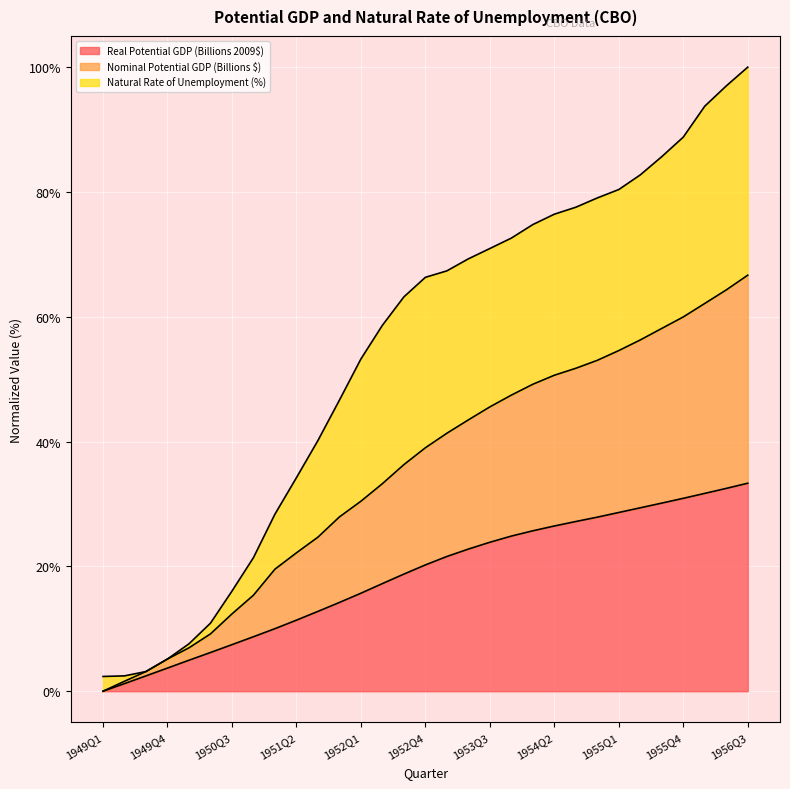

How many data points does each series have?

31